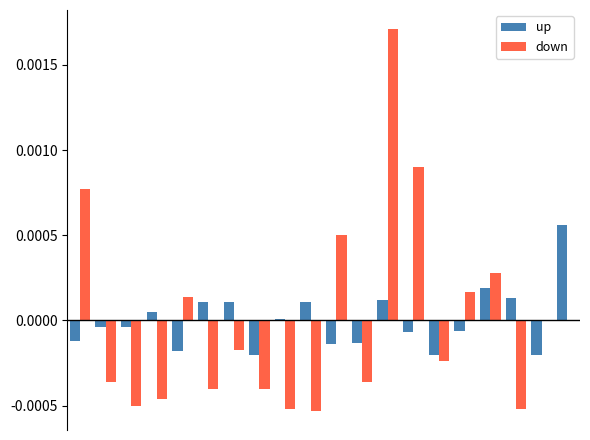

How many series are shown in this chart?

2